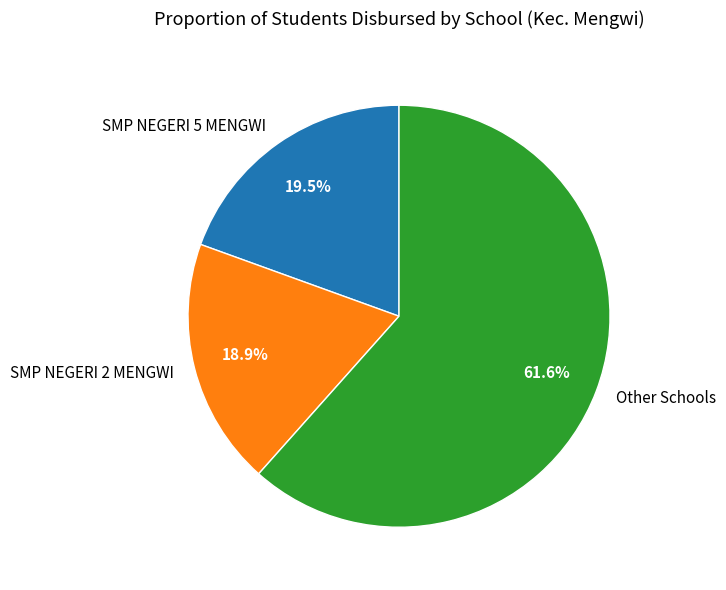

Which slice represents more than half of the pie?

Other Schools